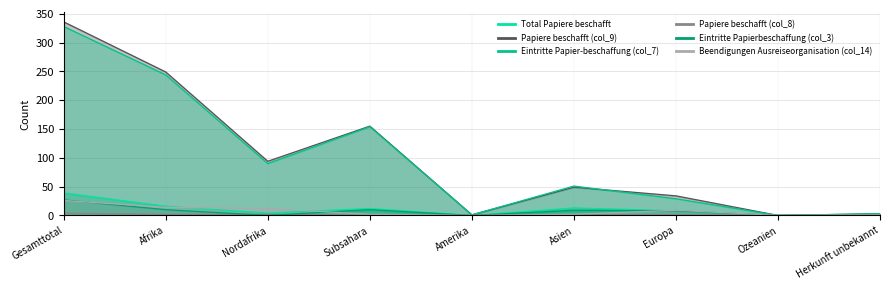

How many data points in Eintritte Papier-beschaffung (col_7) are less than 51?

4